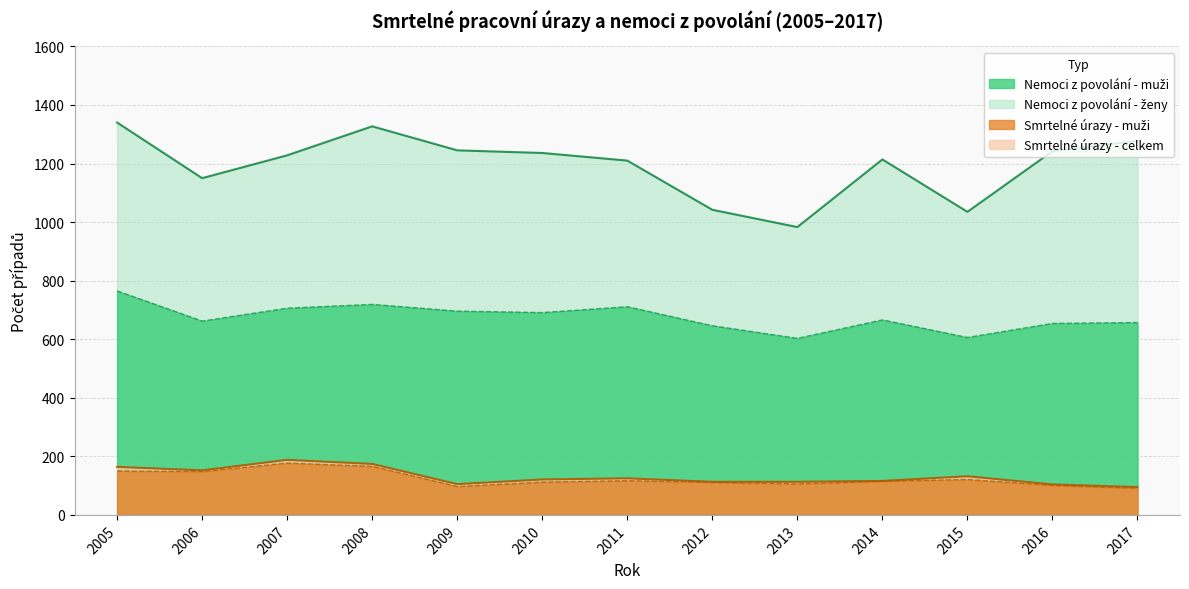

How many interior local peaks does the Smrtelné úrazy - celkem series have?

3